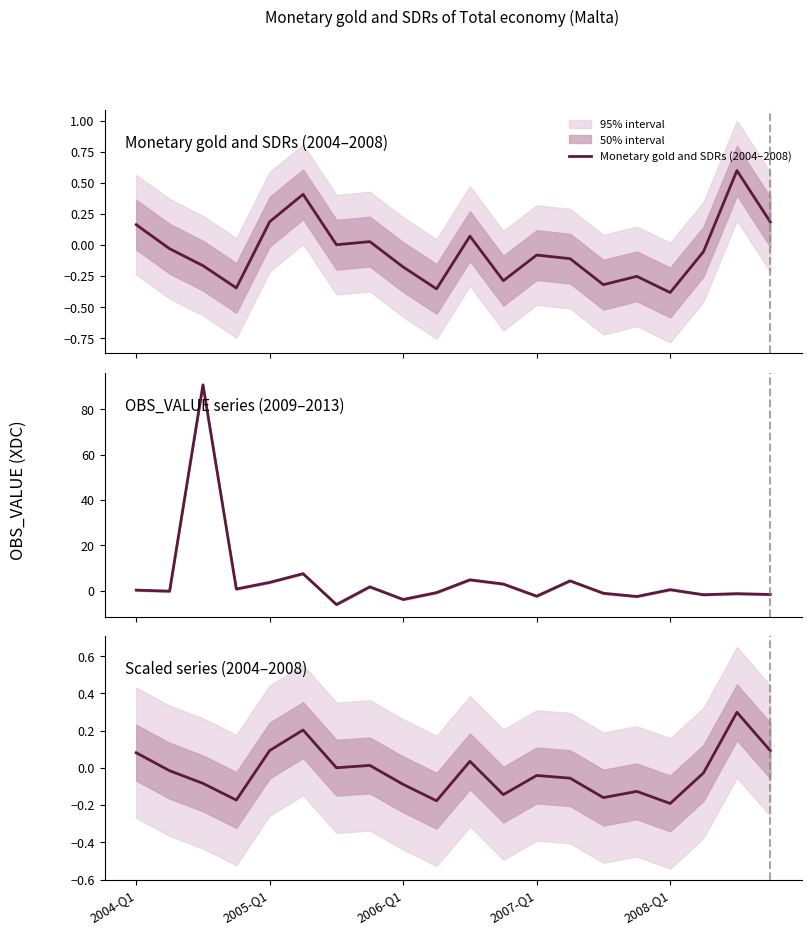

Where do Scaled series (2004–2008) and OBS_VALUE series (2009–2013) first cross each other?

2004-Q1 and 2005-Q1